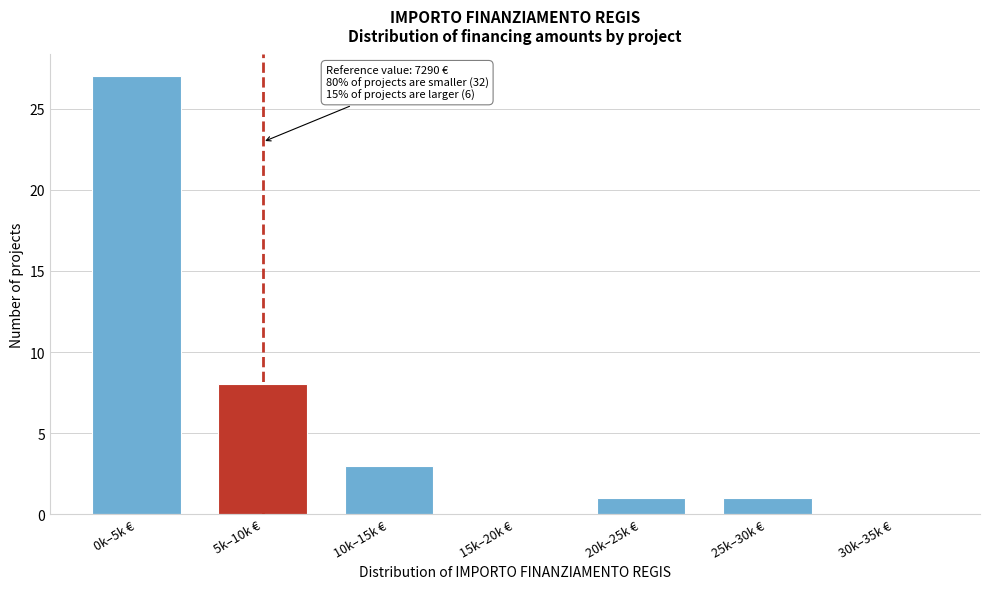

Reading right to left, extract all data points from this chart.

30k–35k €=0	25k–30k €=1	20k–25k €=1	15k–20k €=0	10k–15k €=3	5k–10k €=8	0k–5k €=27